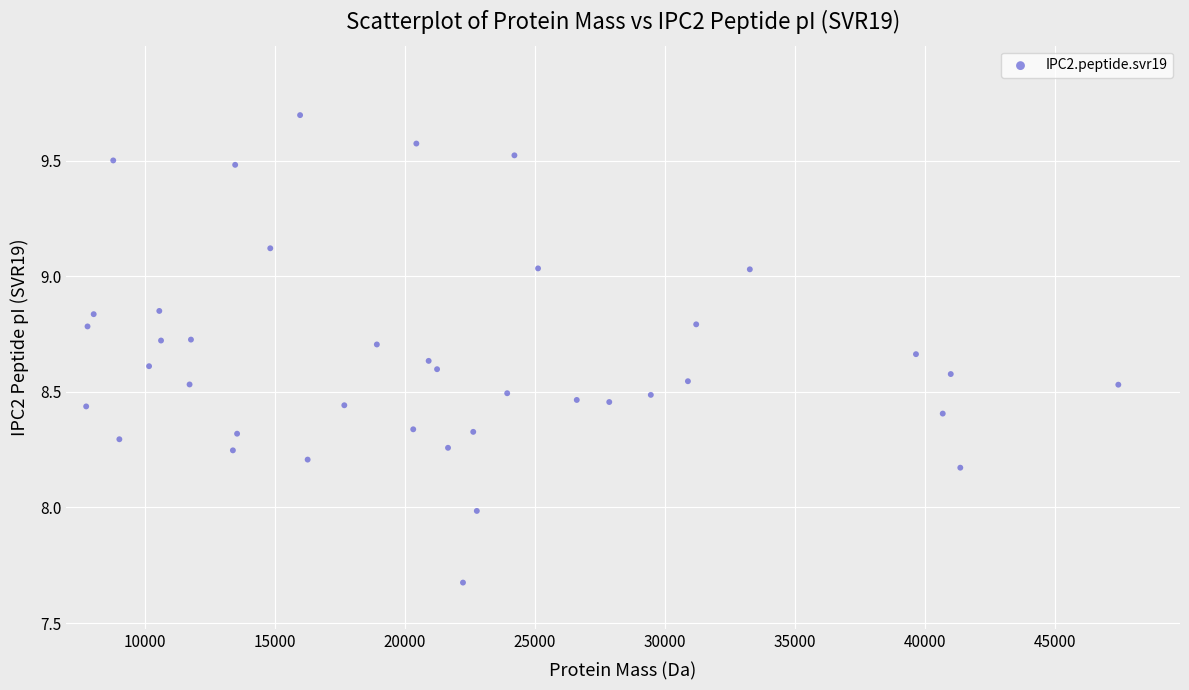

What is the range of Y values (max minus min)?

2.0